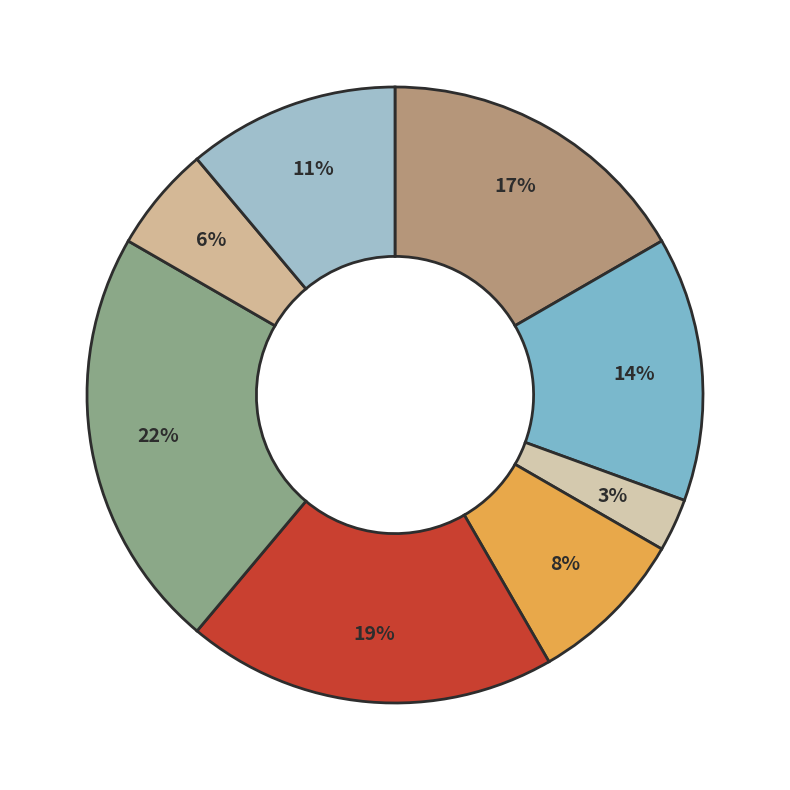

How many segments does this pie chart have?

8